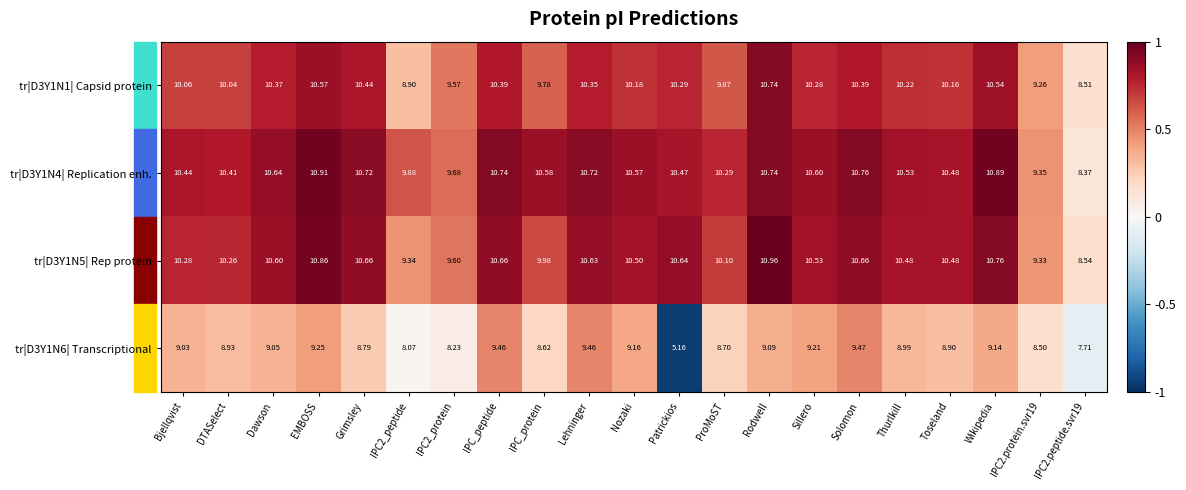

At which label does tr|D3Y1N4| Replication enh. first exceed 10?

Bjellqvist